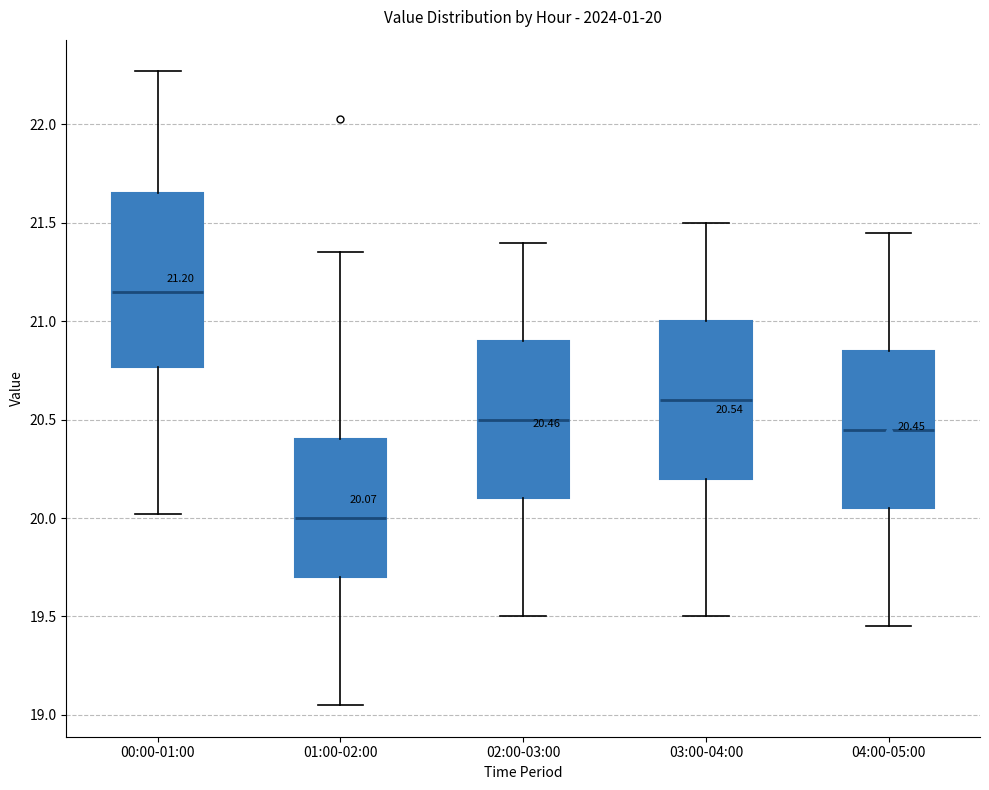

Comparing the boxes themselves (not the whiskers), which one is the tallest?

00:00-01:00